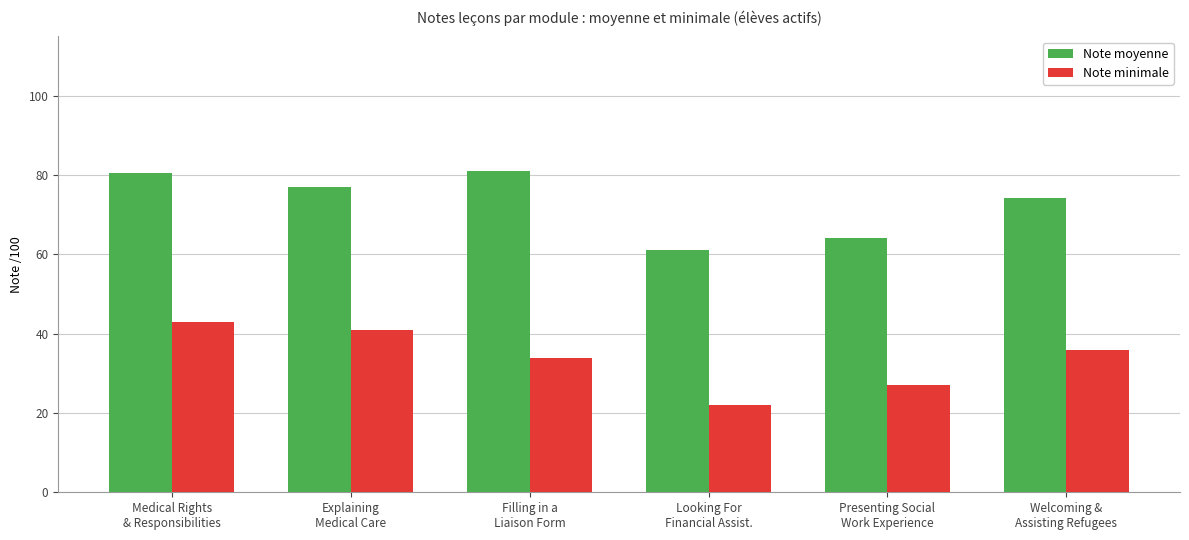

At which label does Note moyenne reach its minimum?

Looking For
Financial Assist.